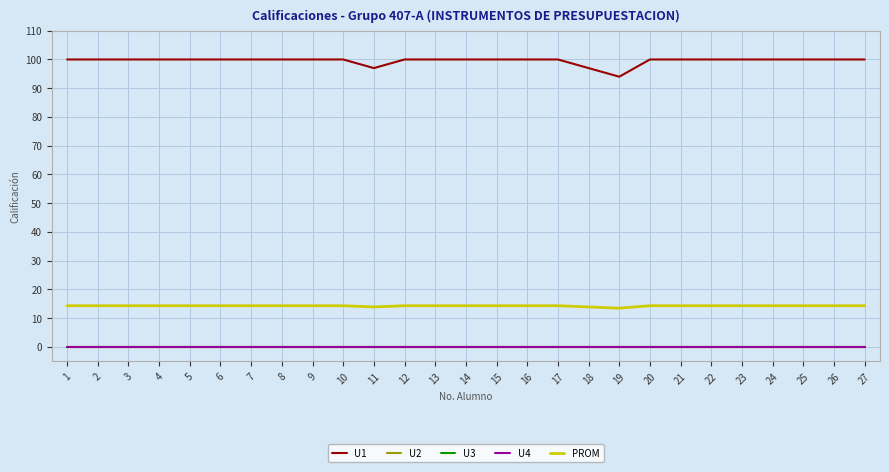

Where is U3 nearest to the value 0?

1